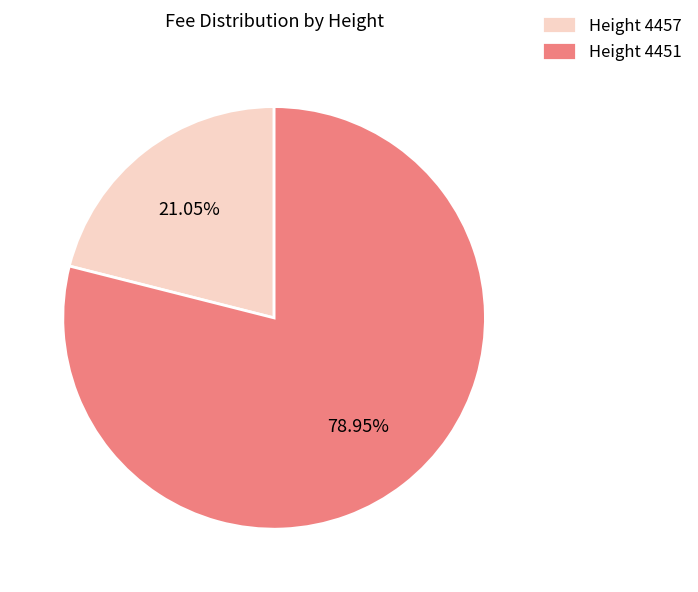

Rank the categories by value from lowest to highest.

Height 4457, Height 4451